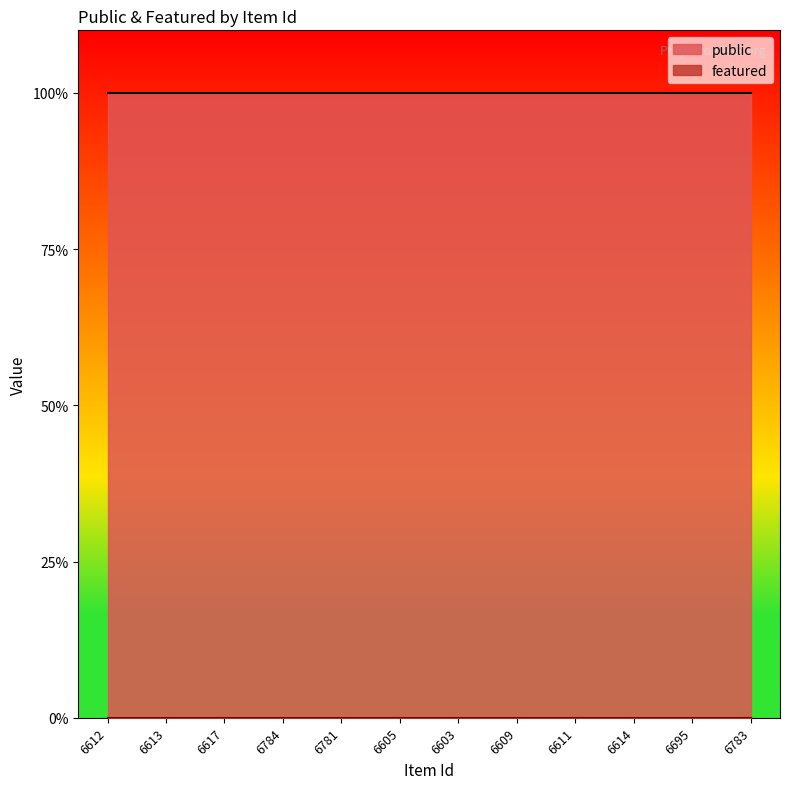

At which label does public reach its peak?

6612